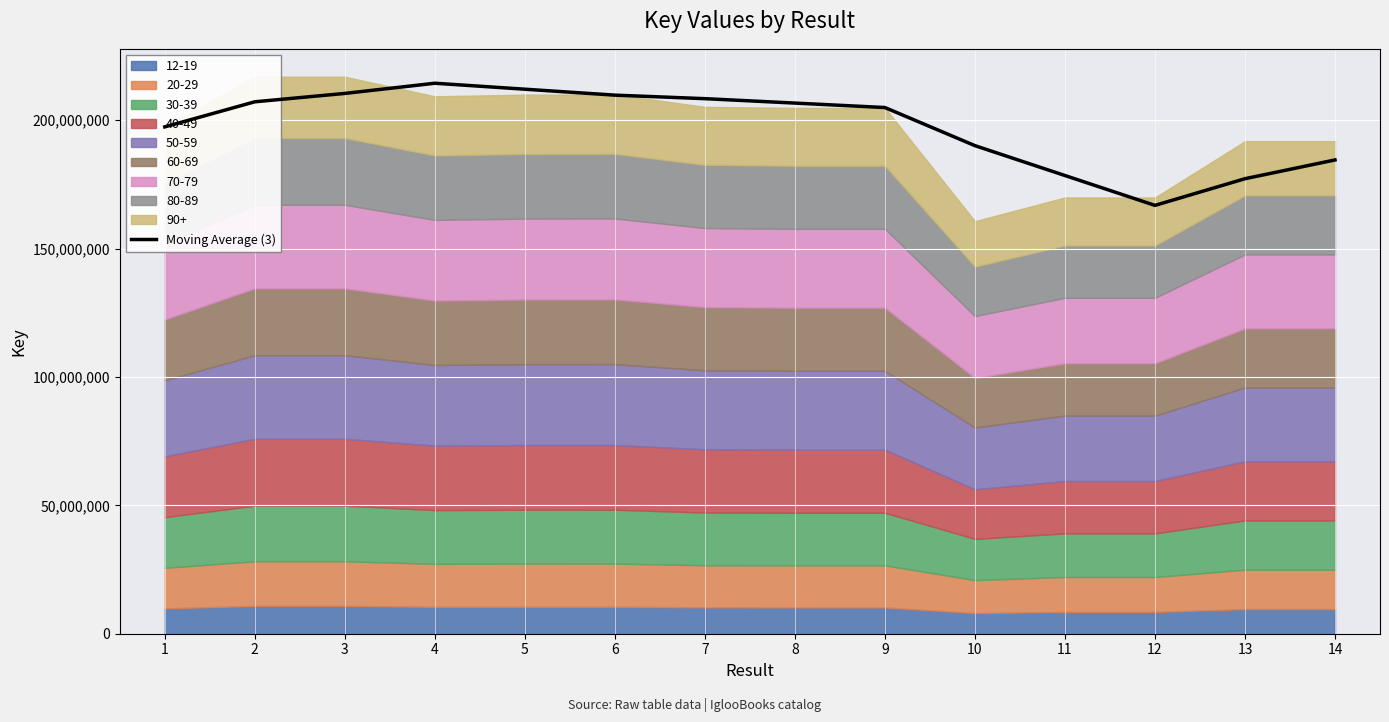

Read the value at 11.

178455594.7